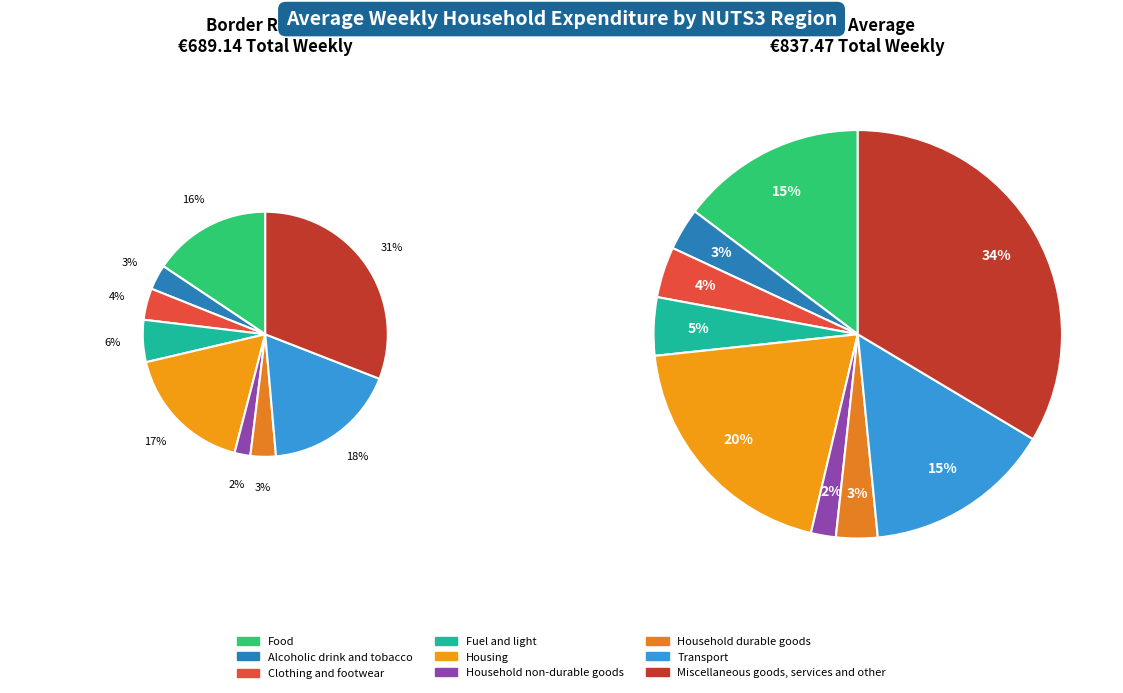

What is the largest slice in the pie chart?

Miscellaneous goods, services and other